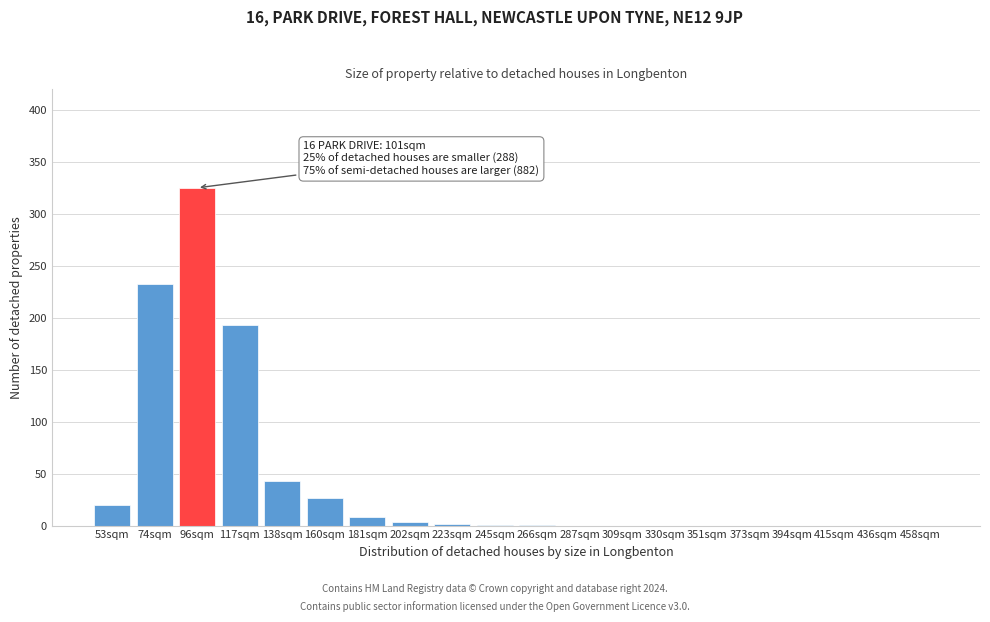

The chart shows a value of 160 at 330sqm. True or false?

False